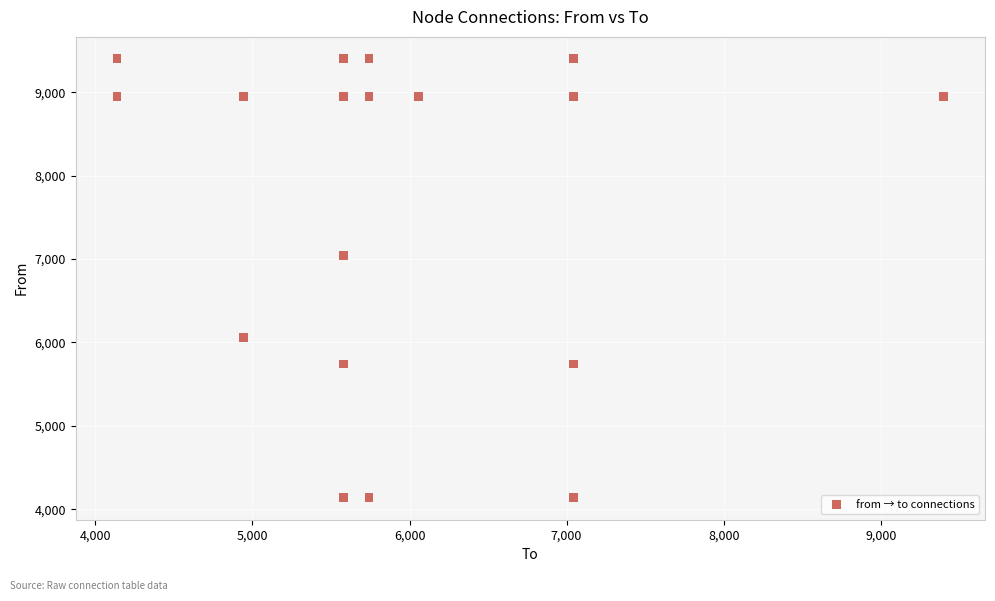

What is the range of Y values (max minus min)?

5263